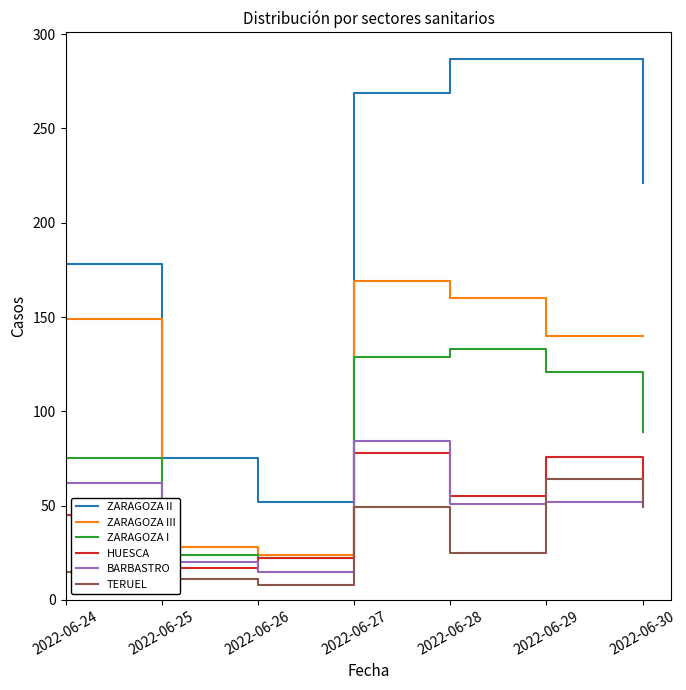

True or false: HUESCA and BARBASTRO intersect in this chart.

True